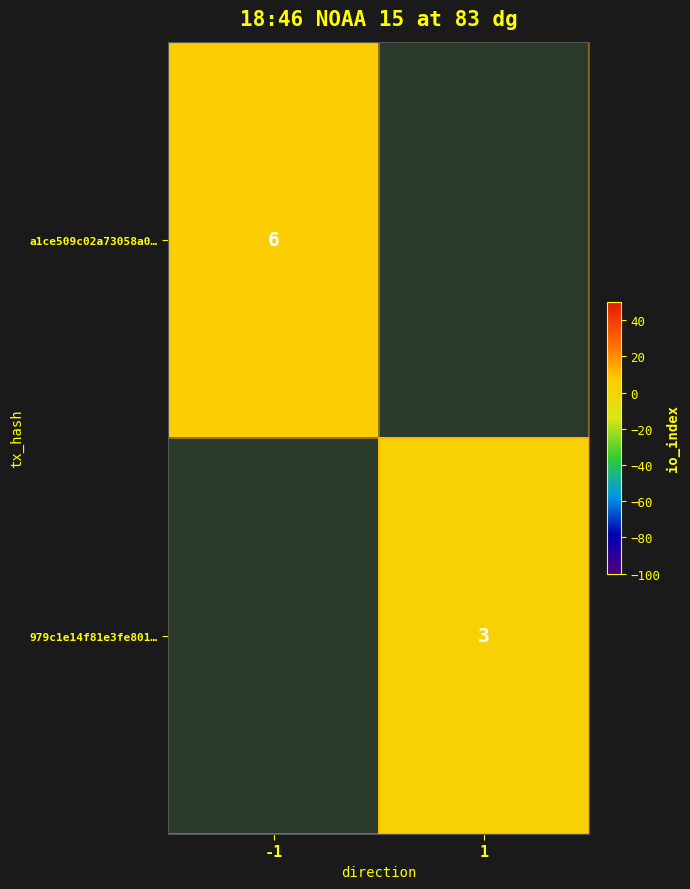

What is the maximum value shown in the chart?

6.0